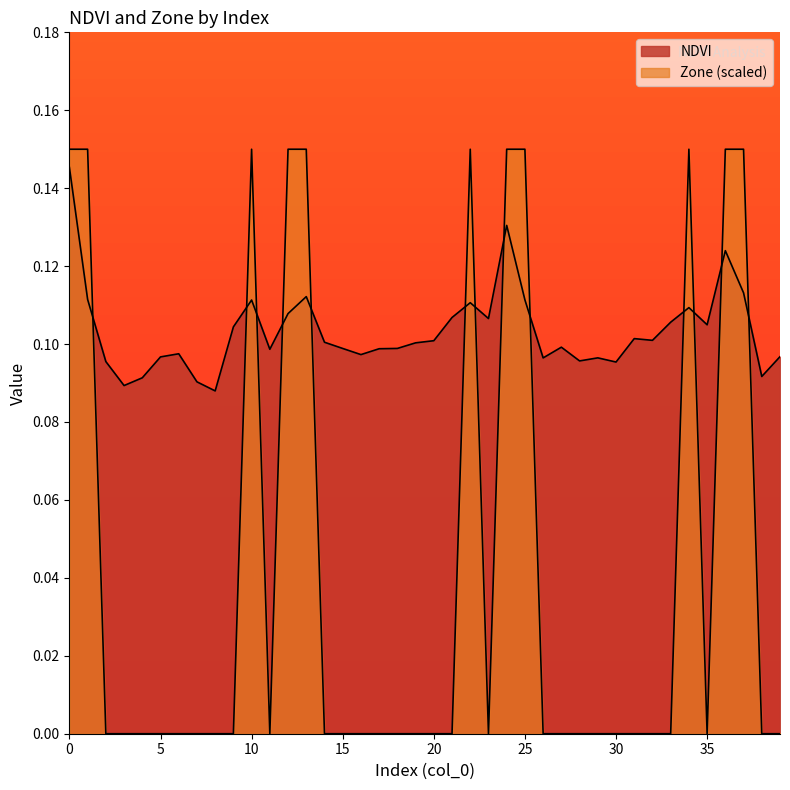

At which label is Zone closest to 0?

2